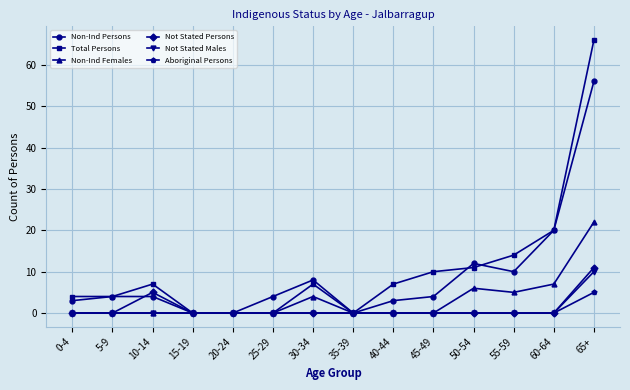

What is the total value across all series at 50-54?

29